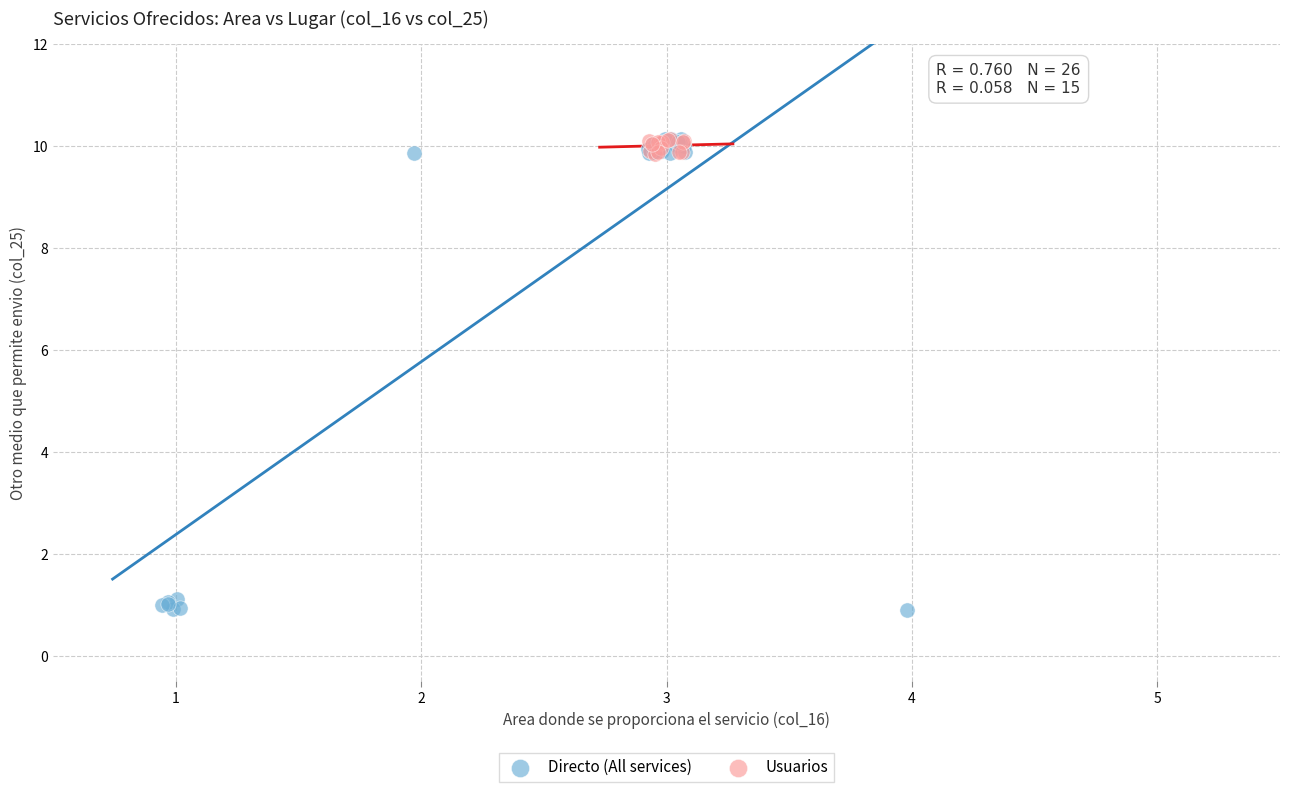

Which series reaches the minimum Y coordinate?

Directo (All services)